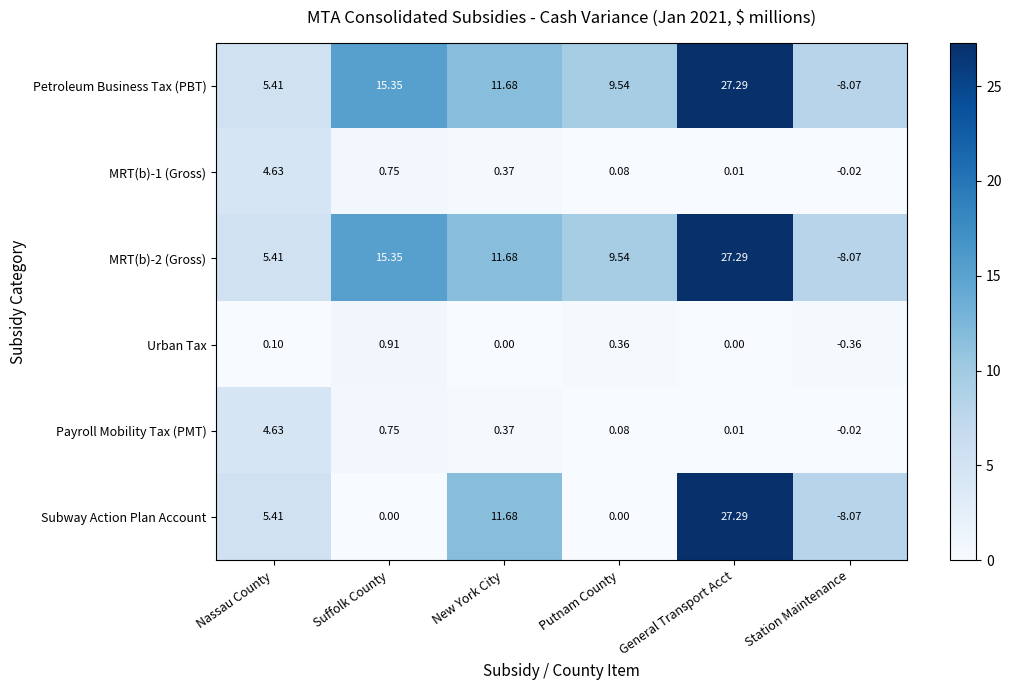

Where does the MRT(b)-2 (Gross) series first go above 11?

Suffolk County